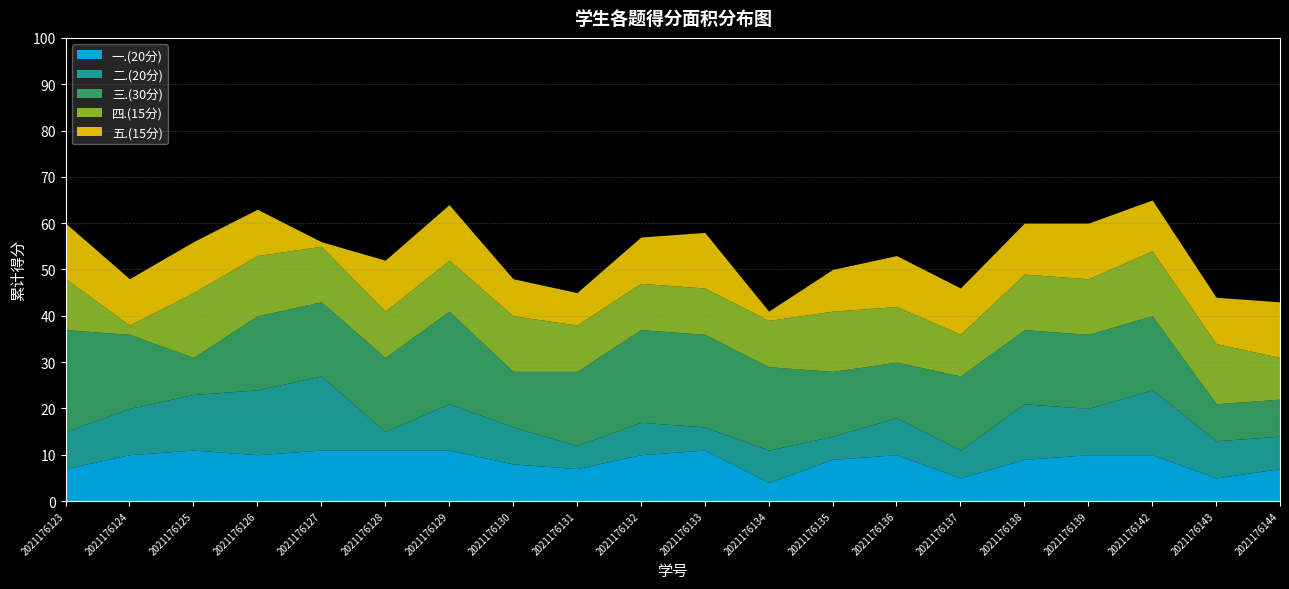

What are all the series names shown in the legend?

一.(20分), 二.(20分), 三.(30分), 四.(15分), 五.(15分)